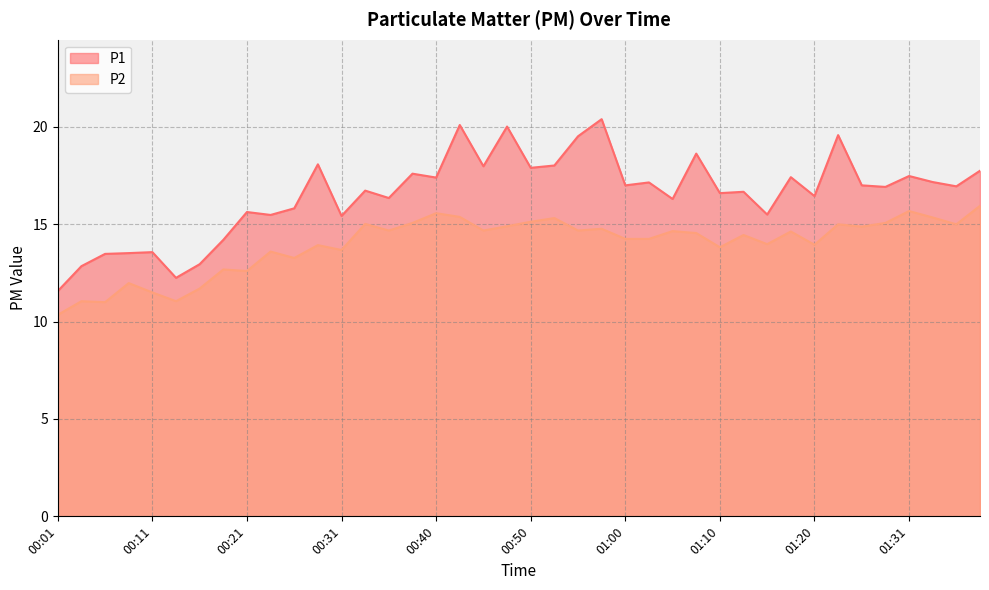

How many distinct data groups are displayed?

2